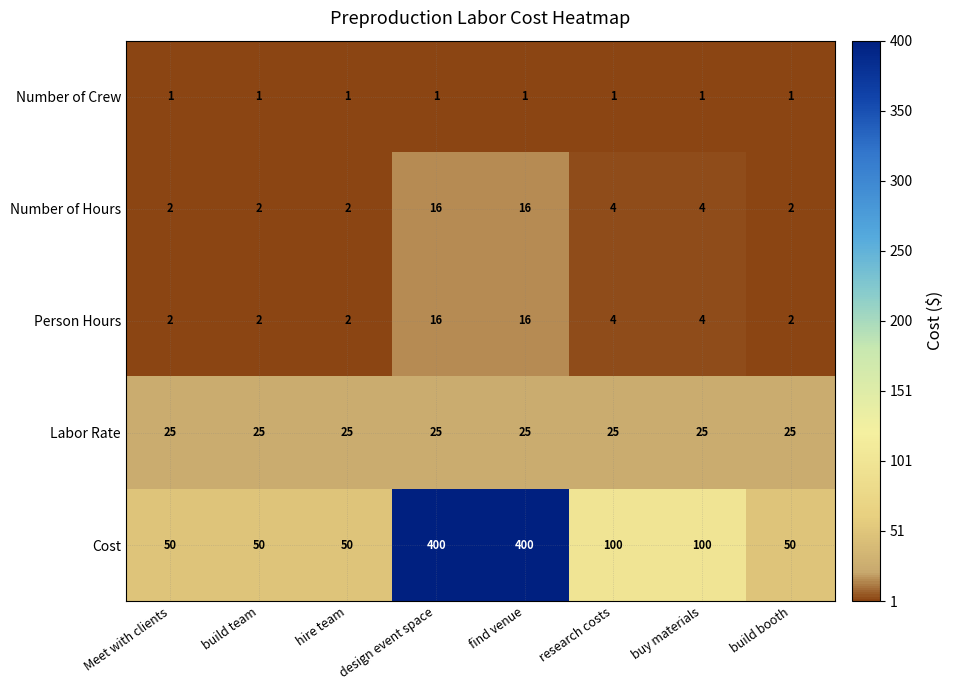

What is the difference between the highest and lowest values at hire team?

49